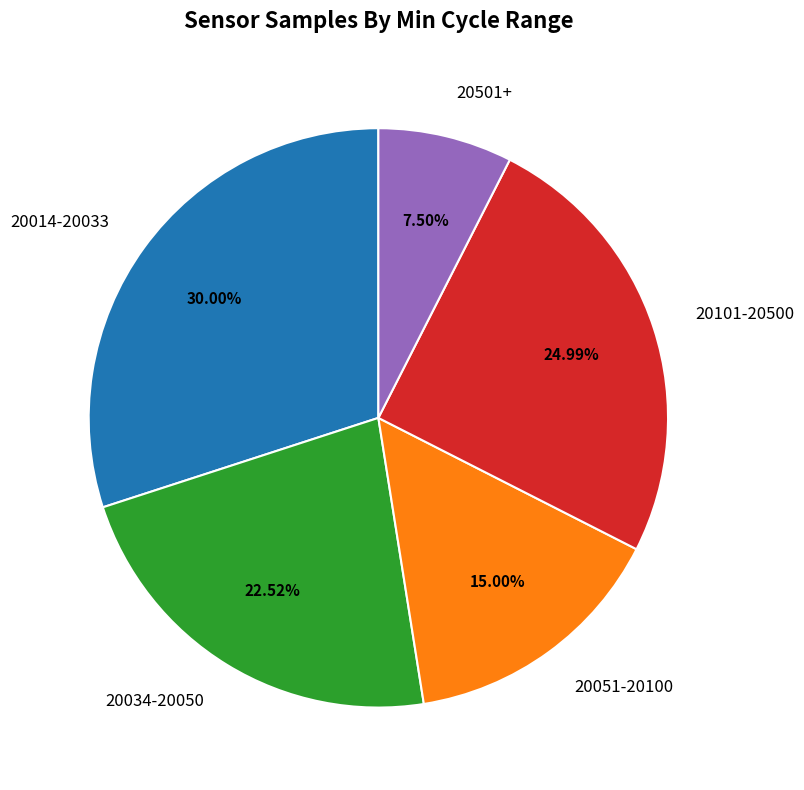

Combined, do 20014-20033 and 20501+ account for over 50%?

No